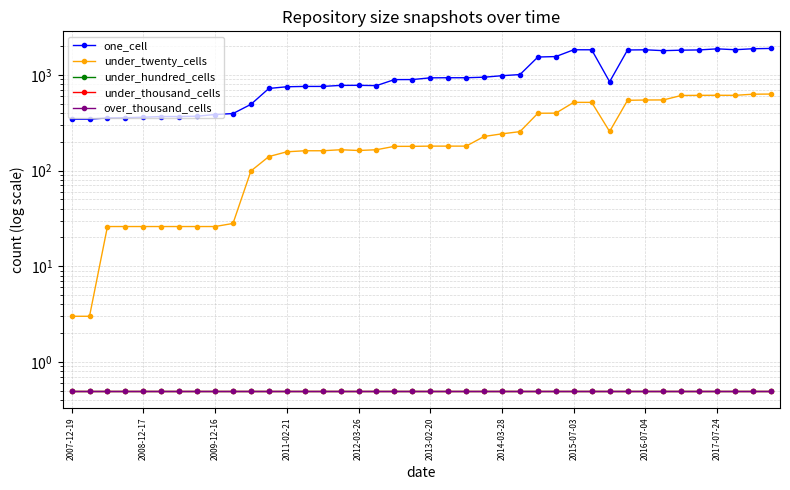

What are all the series names shown in the legend?

one_cell, under_twenty_cells, under_hundred_cells, under_thousand_cells, over_thousand_cells